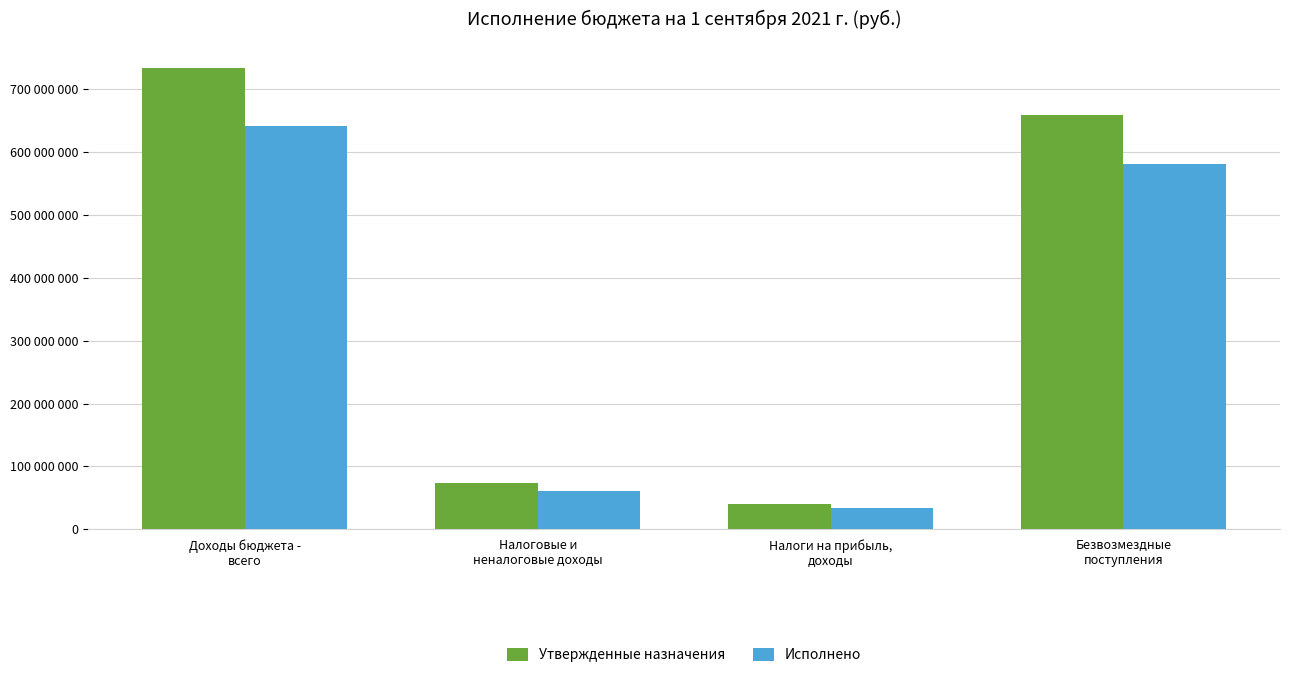

What is the average value of the Утвержденные назначения series?

377171885.2